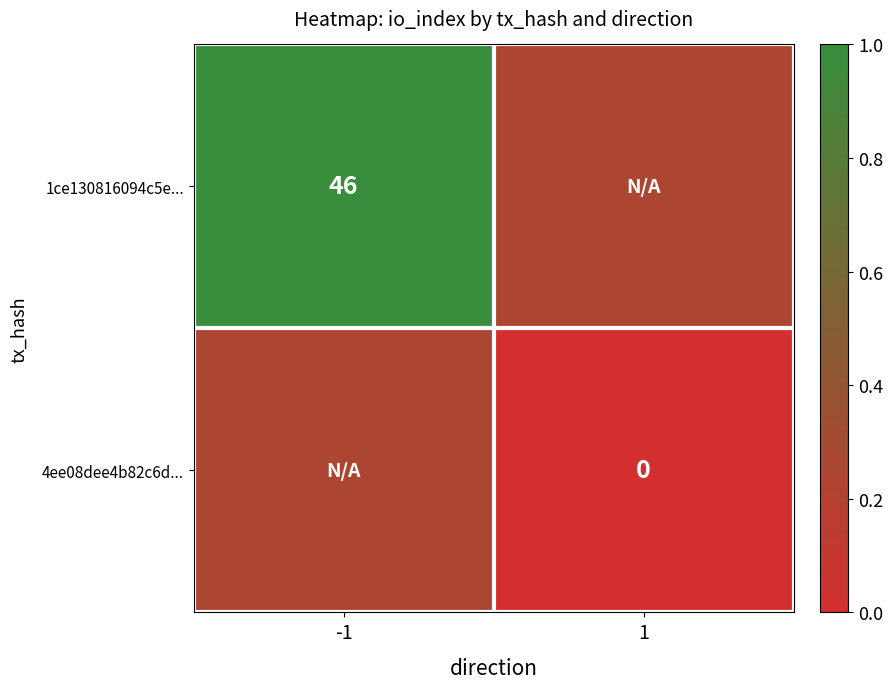

Is the value of 4ee08dee4b82c6d... at 1 greater than the value of 1ce130816094c5e... at -1?

No